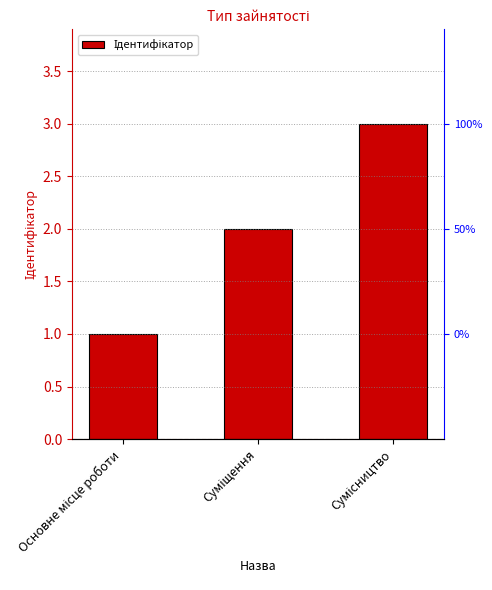

Are the bars grouped side by side (vs. stacked)?

No